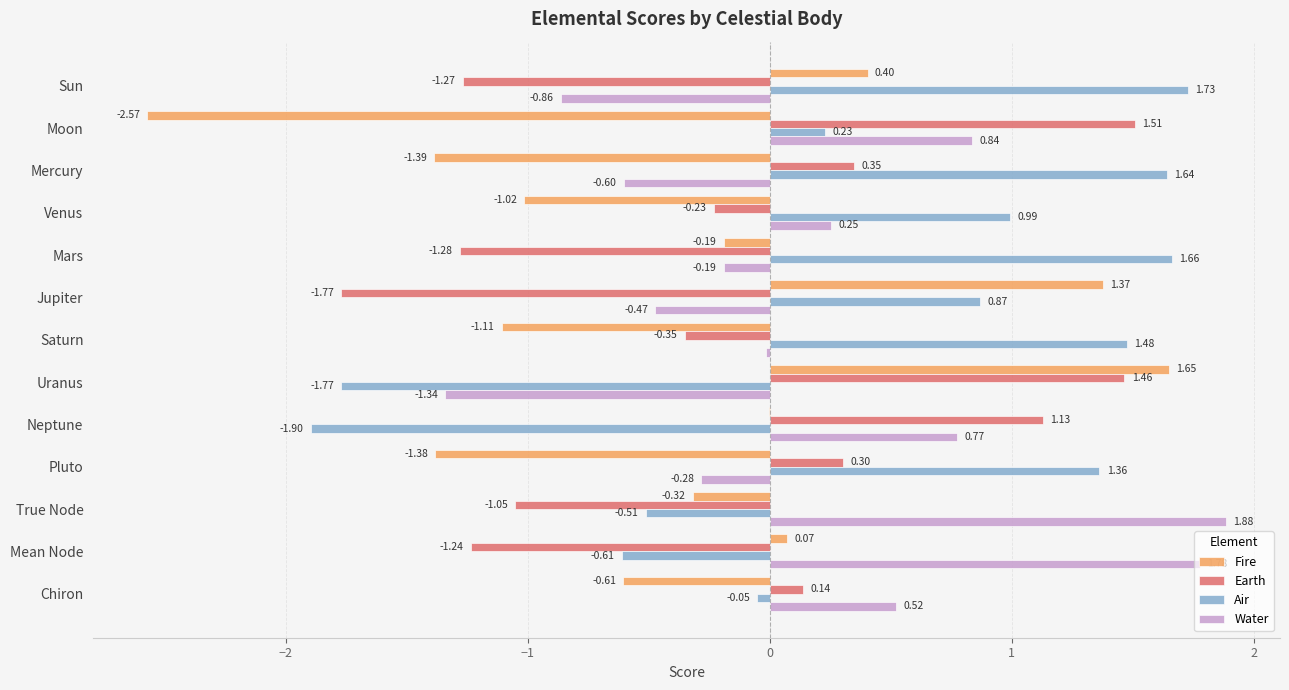

Is the value of Water at Uranus greater than the value of Earth at True Node?

No